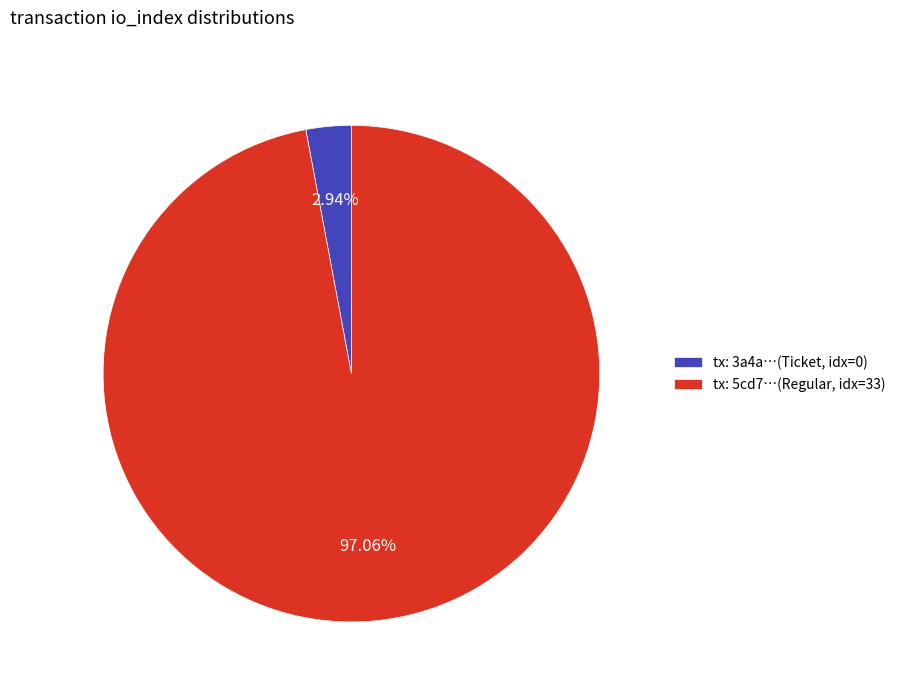

Combined, do tx: 5cd7…(Regular, idx=33) and tx: 3a4a…(Ticket, idx=0) account for over 50%?

Yes